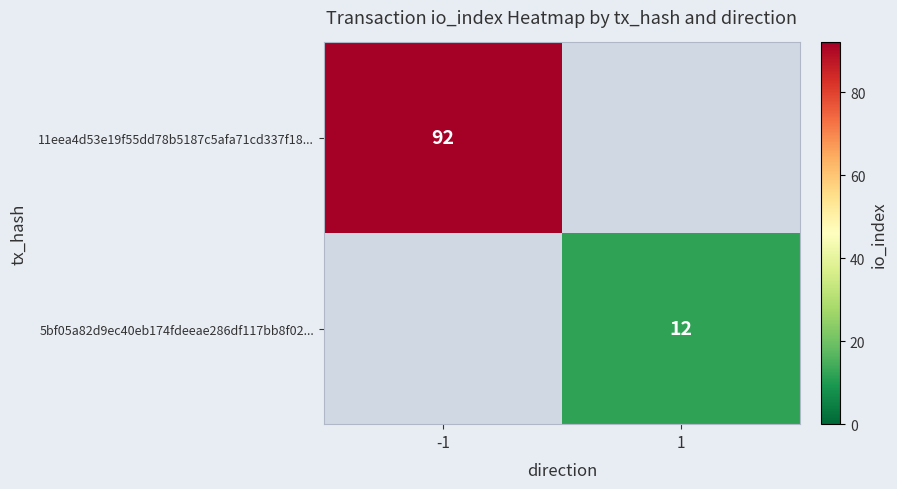

Is it true that 11eea4d53e19f55dd78b5187c5afa71cd337f18... equals 134 at -1?

False